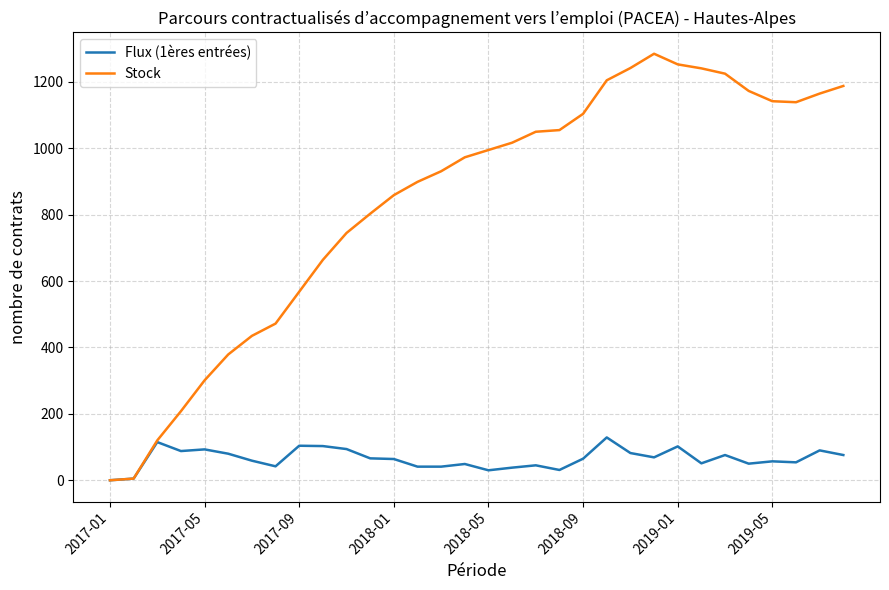

Rank the series by their average value, from highest to lowest.

Stock, Flux (1ères entrées)